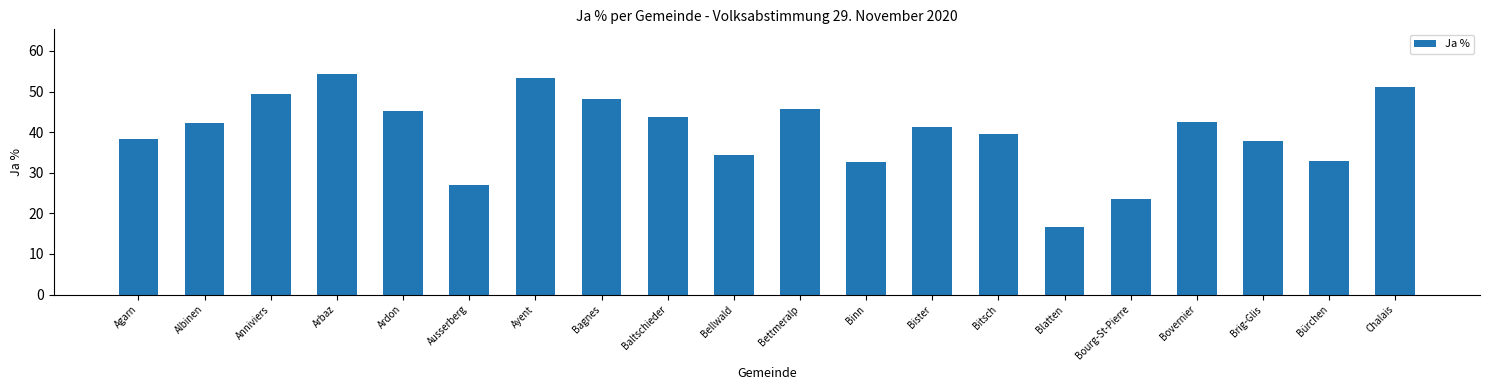

What is the label of the 7th bar from the right?

Bitsch